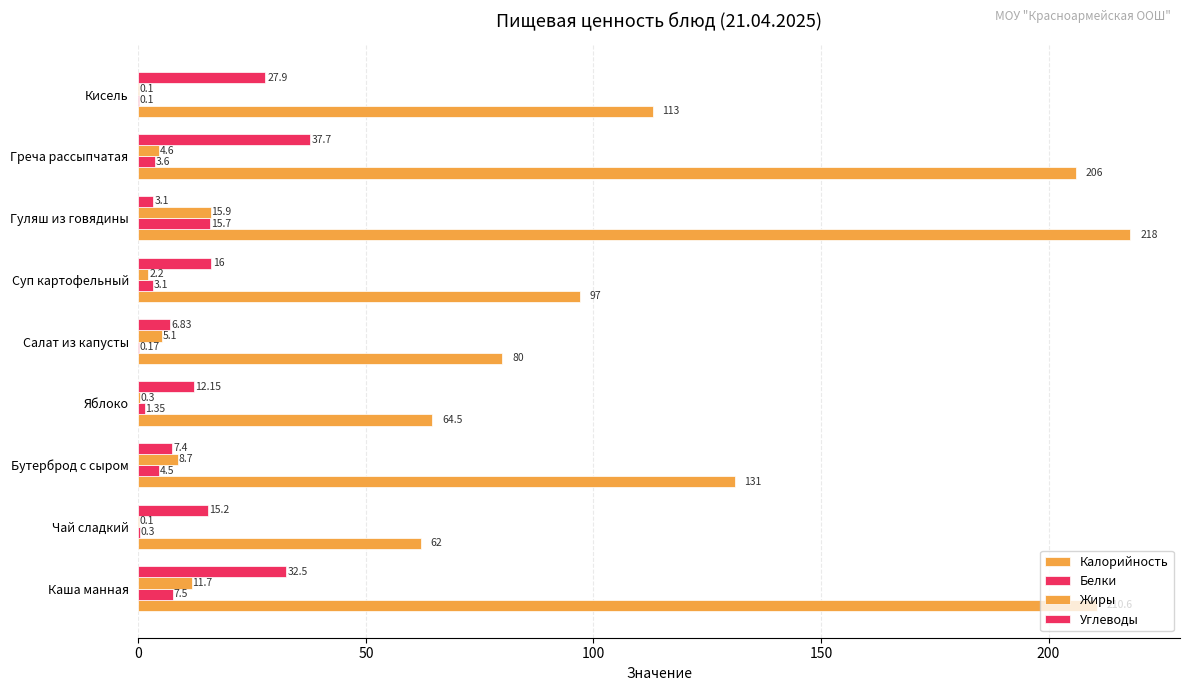

How many categories are shown in the chart?

9